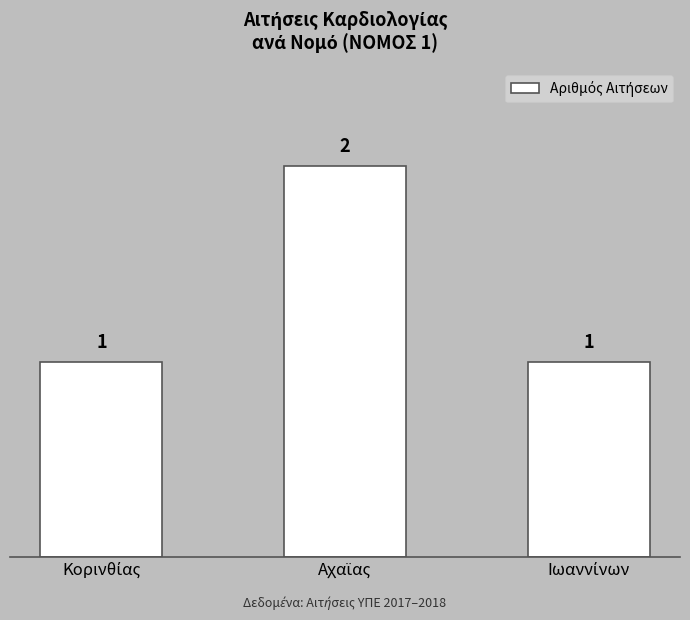

Count the values in the range 1 to 2.

3